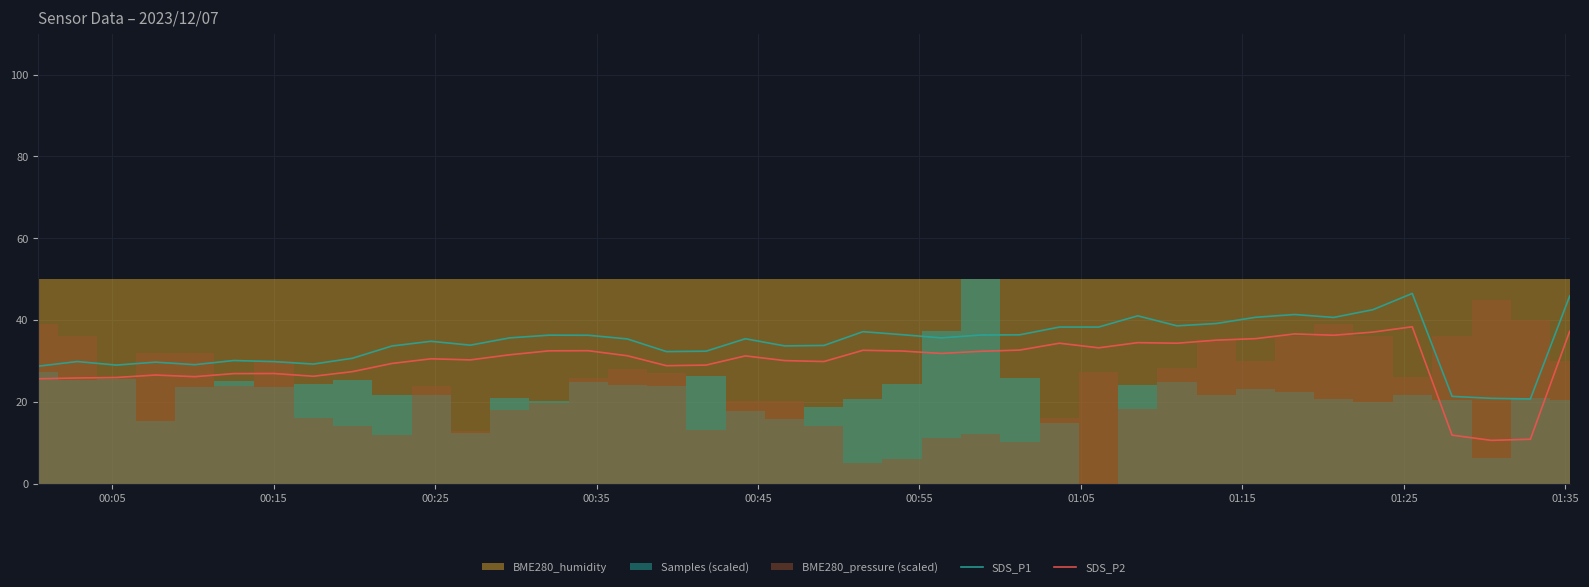

What is the minimum value for SDS_P1?

20.7